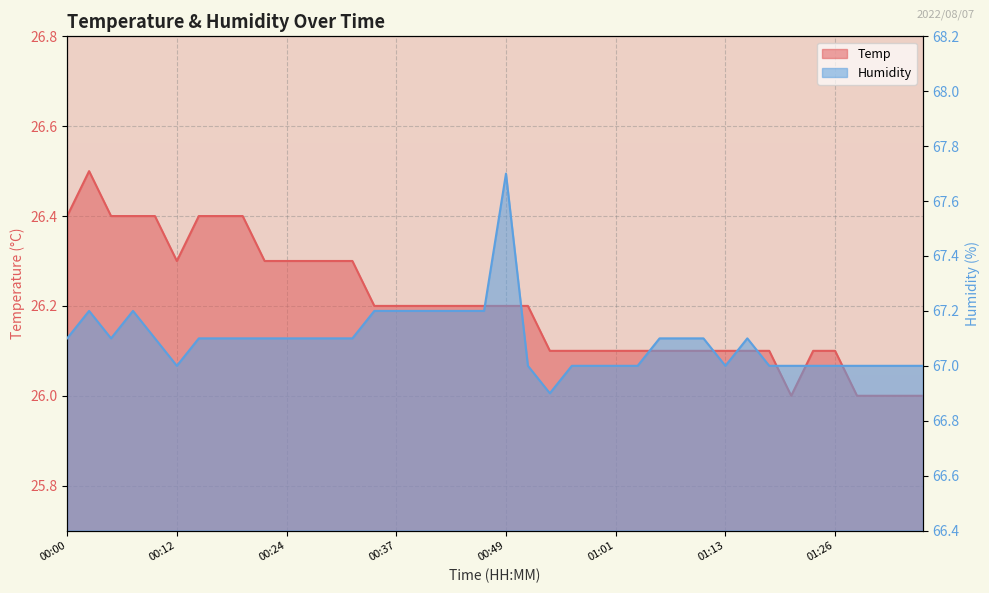

Which category has the lowest value across all series?

01:21